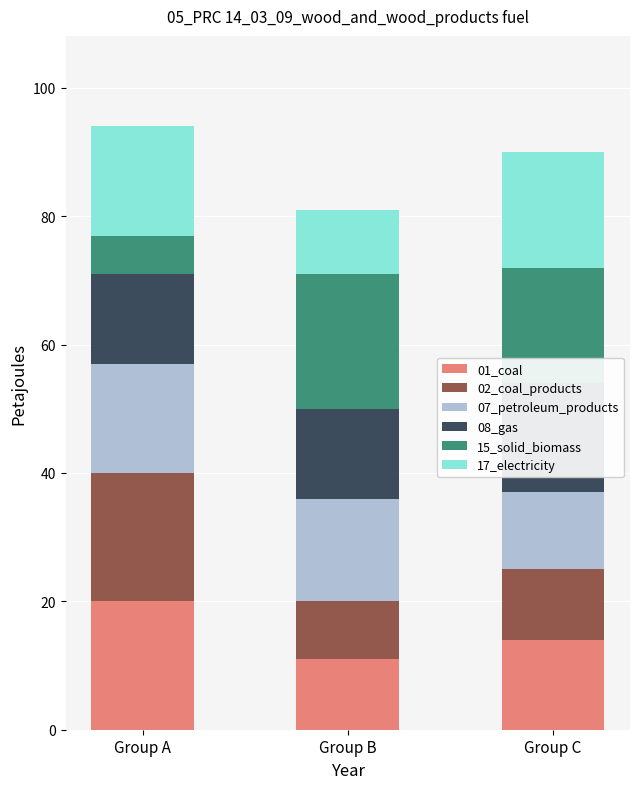

Which series has the largest total across all categories?

col_2